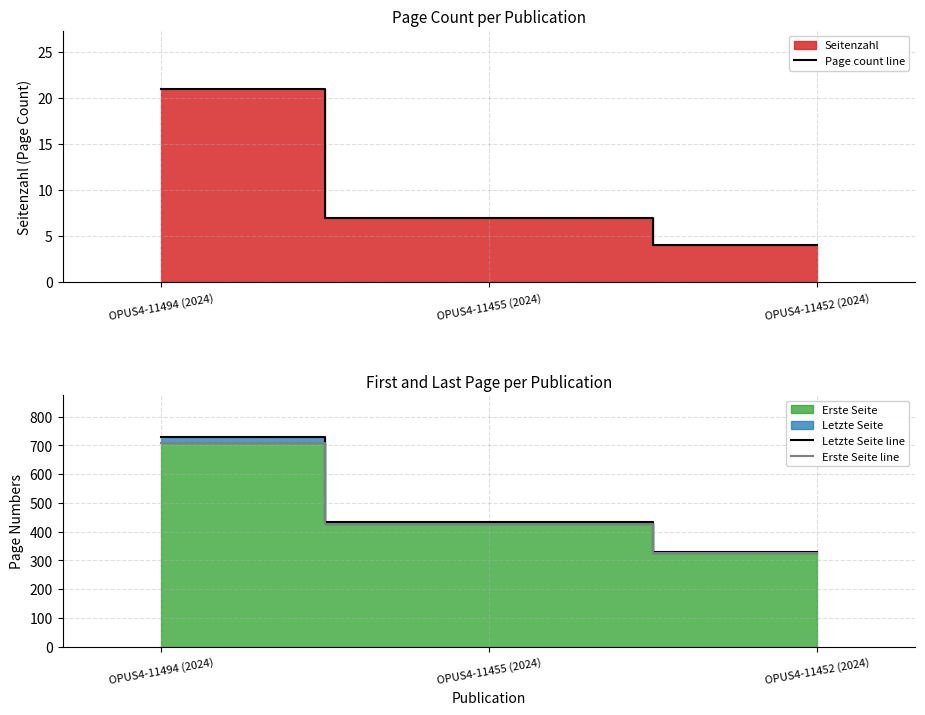

List the labels in order of Erste Seite line value, smallest first.

OPUS4-11452 (2024), OPUS4-11455 (2024), OPUS4-11494 (2024)